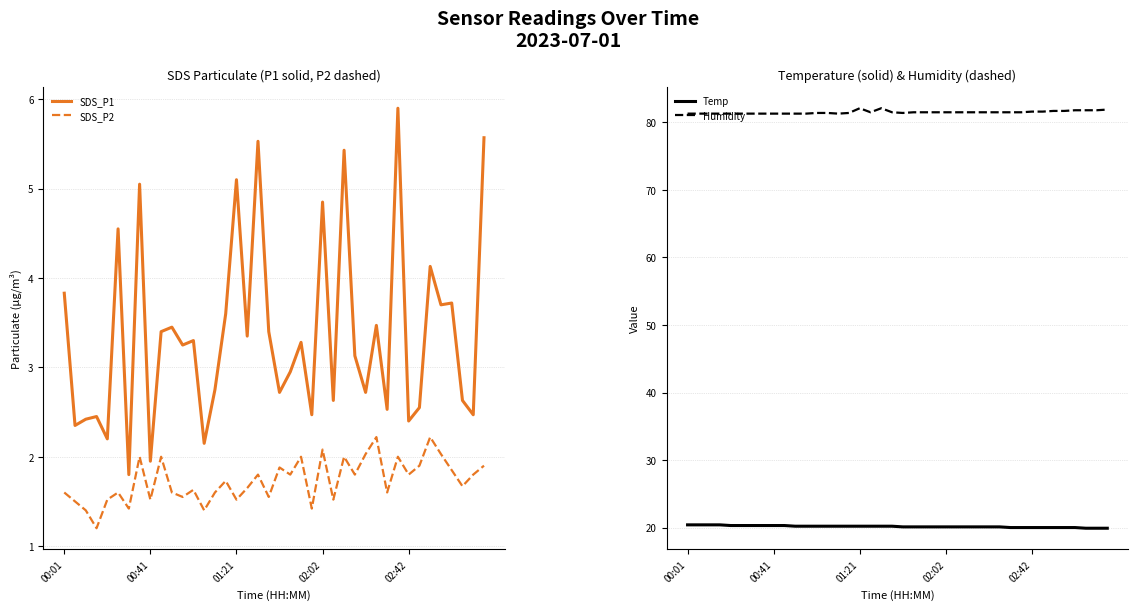

Which series has the largest total across all categories?

Humidity